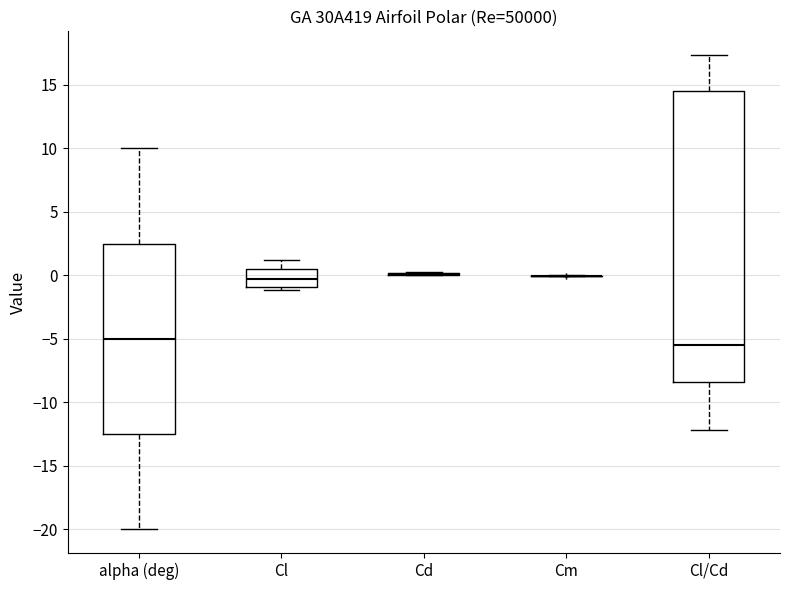

Reading left to right, read every box against the y-axis: the position of its median line, the range the box covers, and the ends of its whiskers. The values are not printed on the chart, so give them approximately, as read against the axis.

alpha (deg): median -5.0, box -12.5 to 2.5, whiskers -20.0 to 10.0
Cl: median -0.5, box -1.0 to 0.5, whiskers -1.0 (just below the box's lower edge) to 1.0
Cd: box collapsed to a line at 0.0, whiskers 0.0 to 0.0
Cm: box collapsed to a line at 0.0, whiskers 0.0 to 0.0
Cl/Cd: median -5.5, box -8.5 to 14.5, whiskers -12.0 to 17.5